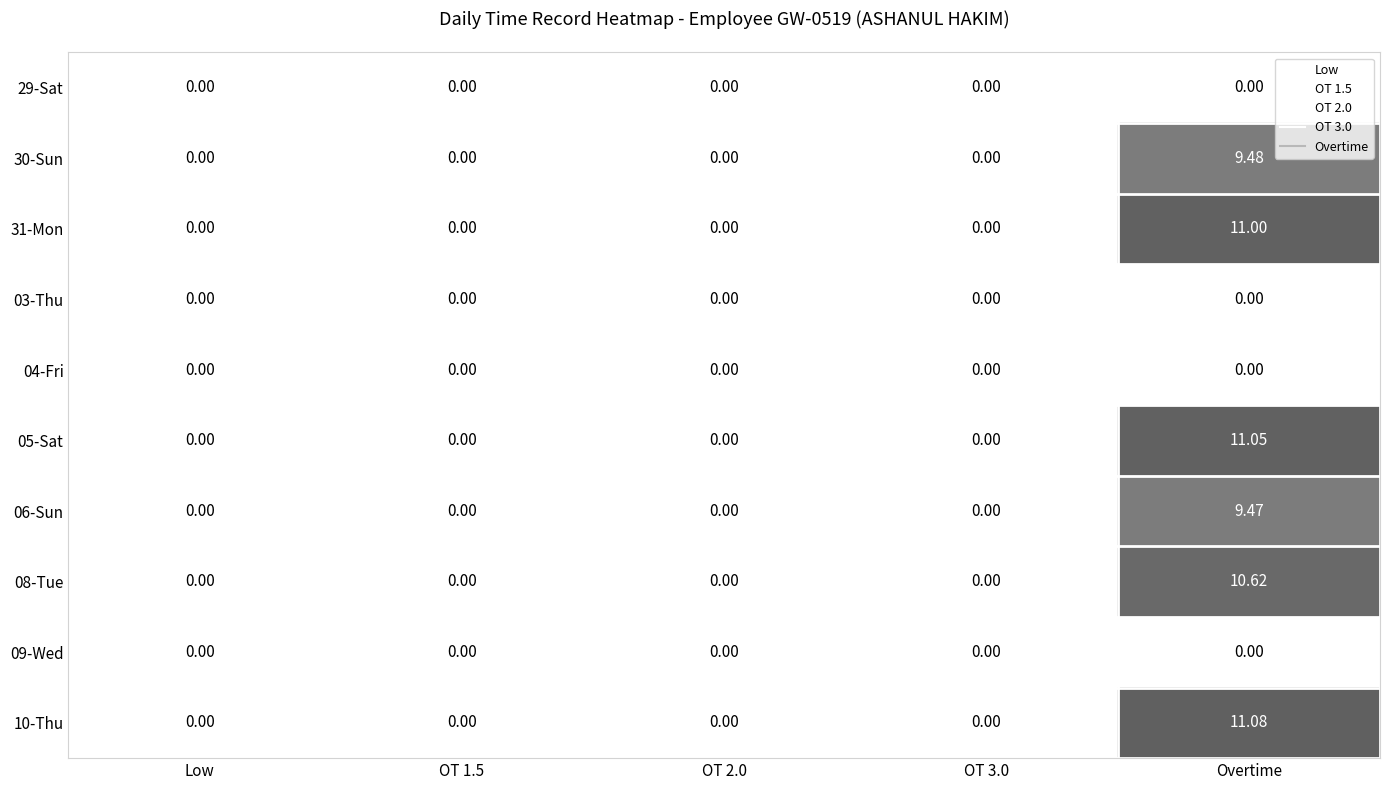

Is the value of 08-Tue at Overtime greater than the value of 29-Sat at Low?

Yes